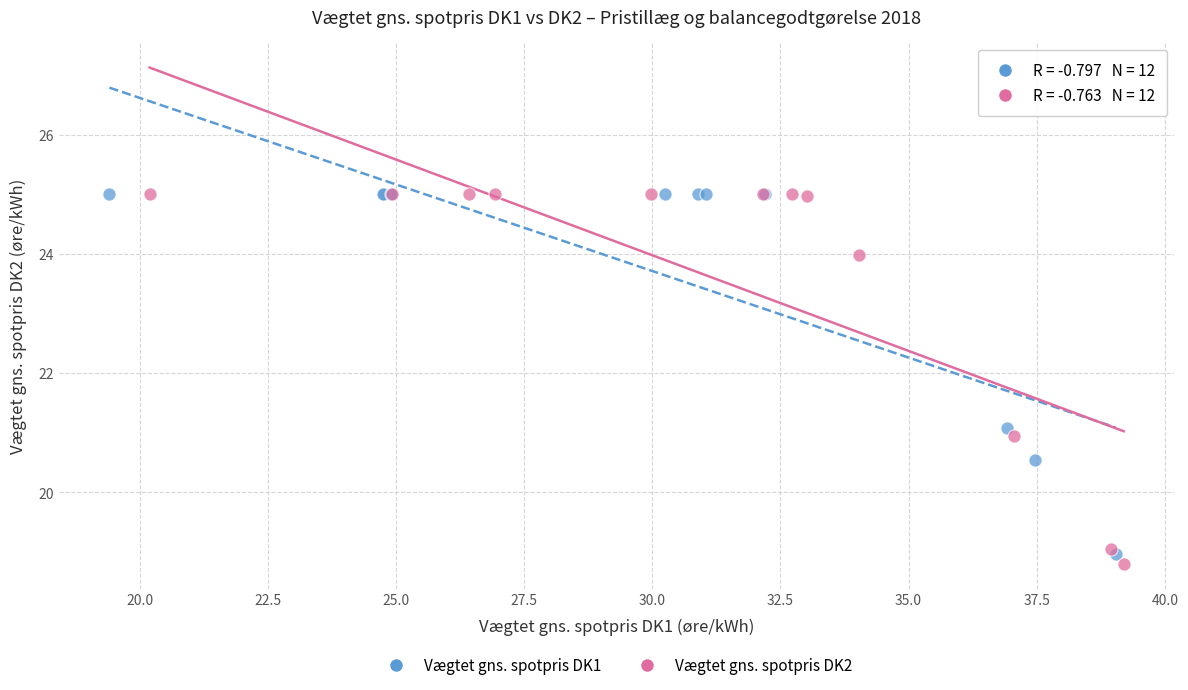

Which series has the widest spread of Y values?

Vægtet gns. spotpris DK2